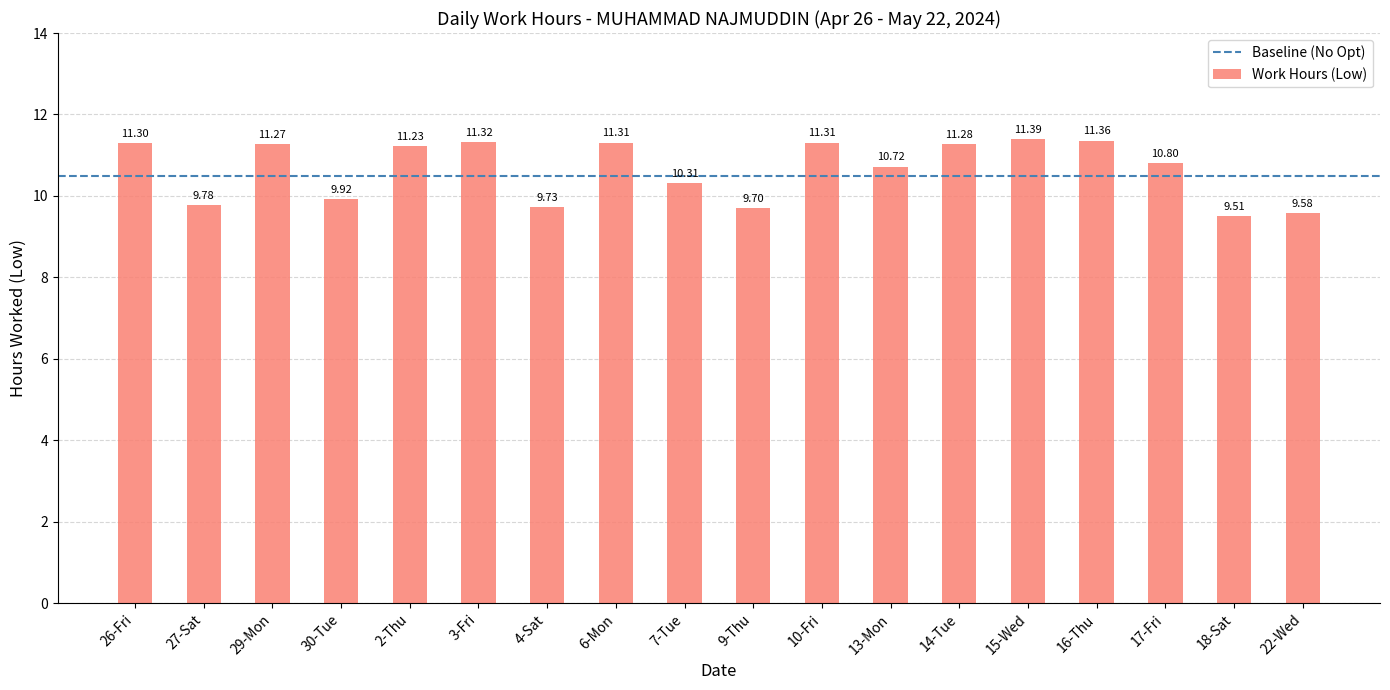

At which label is the value closest to 10?

30-Tue